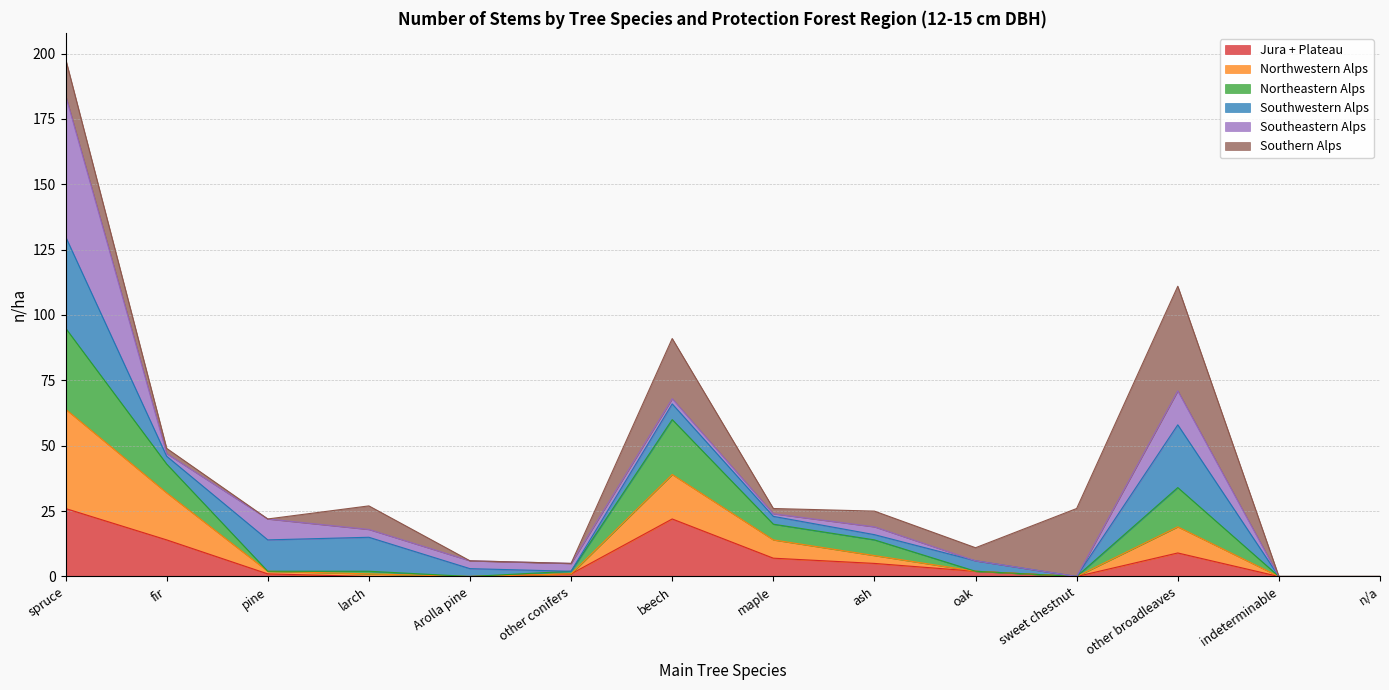

What is the label of the 8th point from the right?

beech